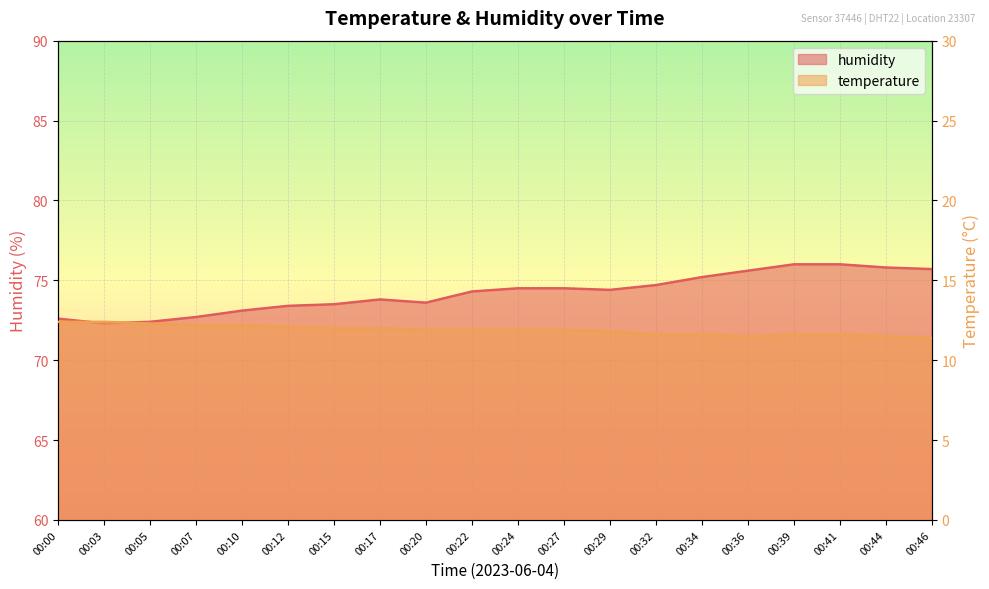

Rank the series by their average value, from lowest to highest.

temperature, humidity